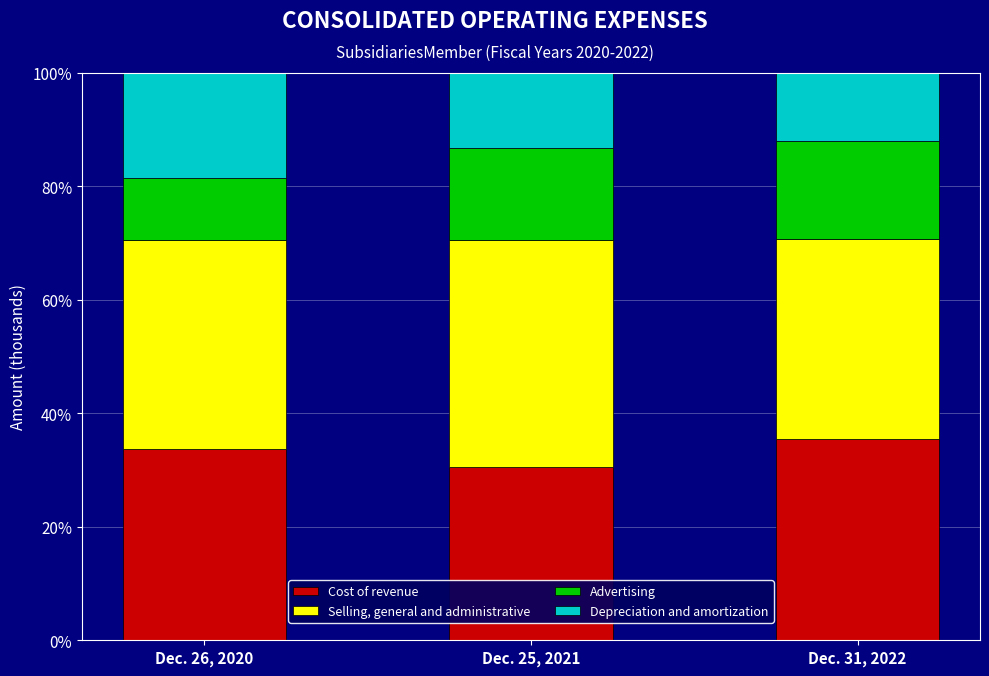

Reading left to right, transcribe the values for Cost of revenue.

33.6	30.5	35.5